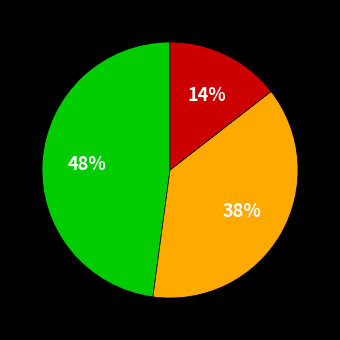

How many segments does this pie chart have?

3